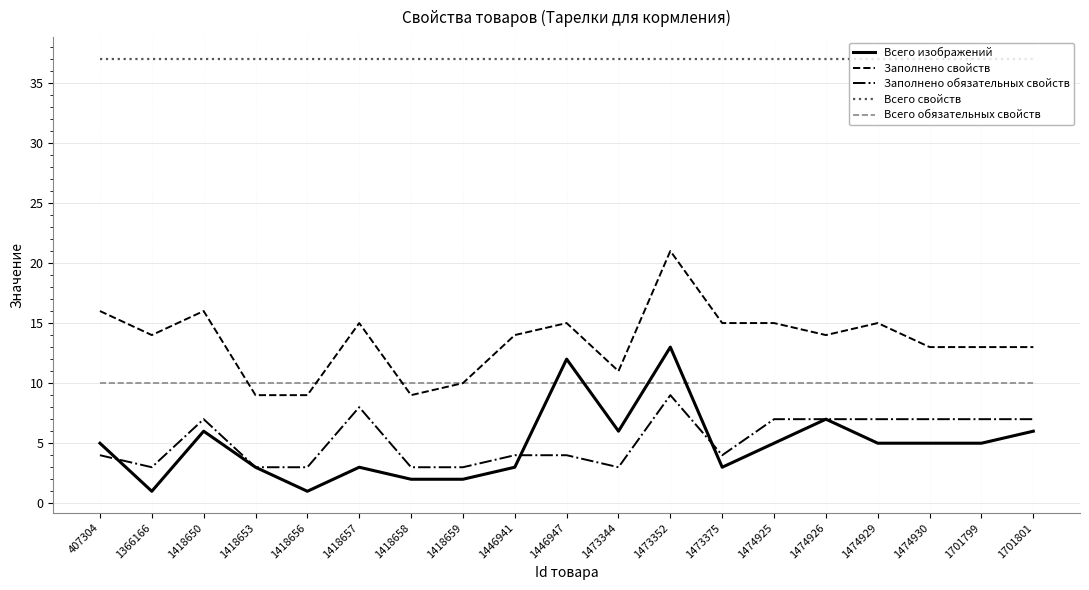

True or false: Всего свойств and Всего обязательных свойств intersect in this chart.

False